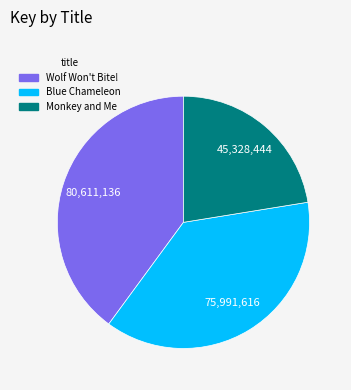

Rank the categories by value from highest to lowest.

Wolf Won't Bite!, Blue Chameleon, Monkey and Me